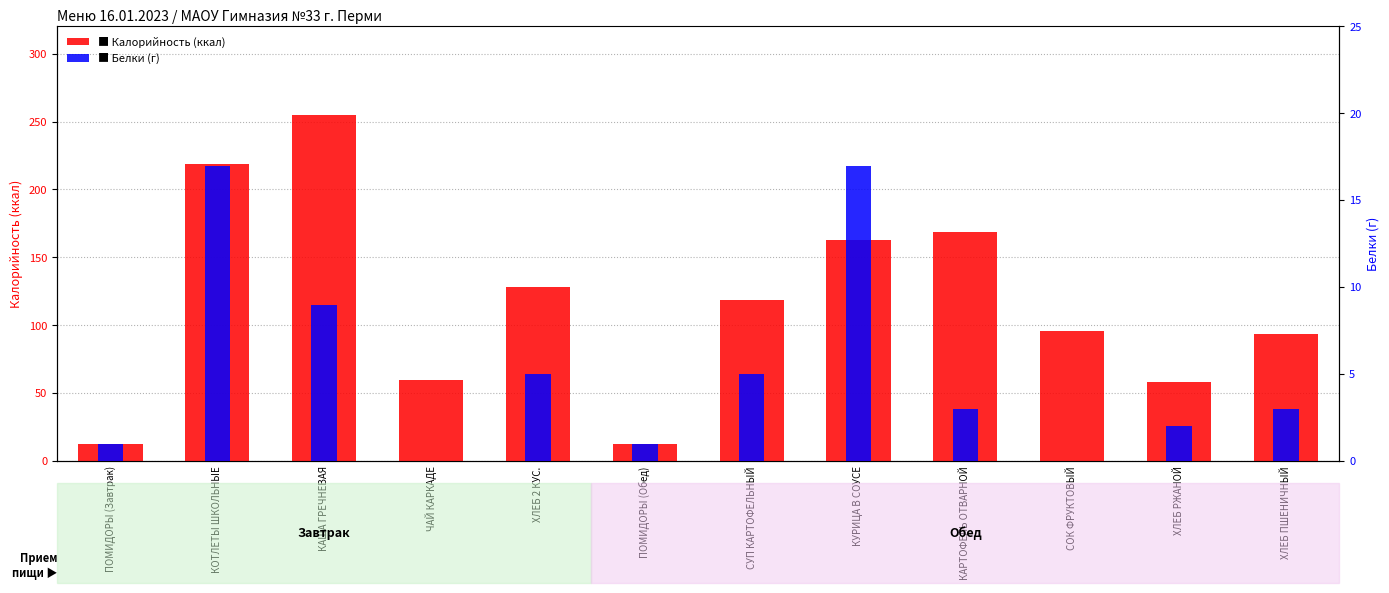

What is the difference between the highest and lowest values at СОК ФРУКТОВЫЙ?

96